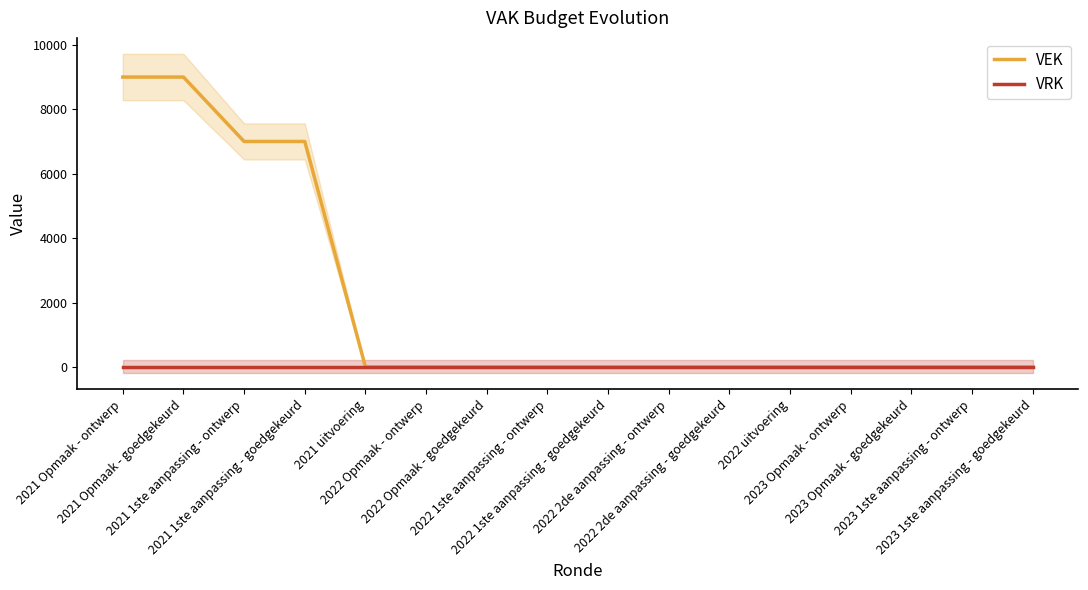

Reading left to right, list all the values displayed in this chart.

VEK: 9000	9000	7000	7000	0	0	0	0	0	0	0	0	0	0	0	0
VRK: 0	0	0	0	0	0	0	0	0	0	0	0	0	0	0	0